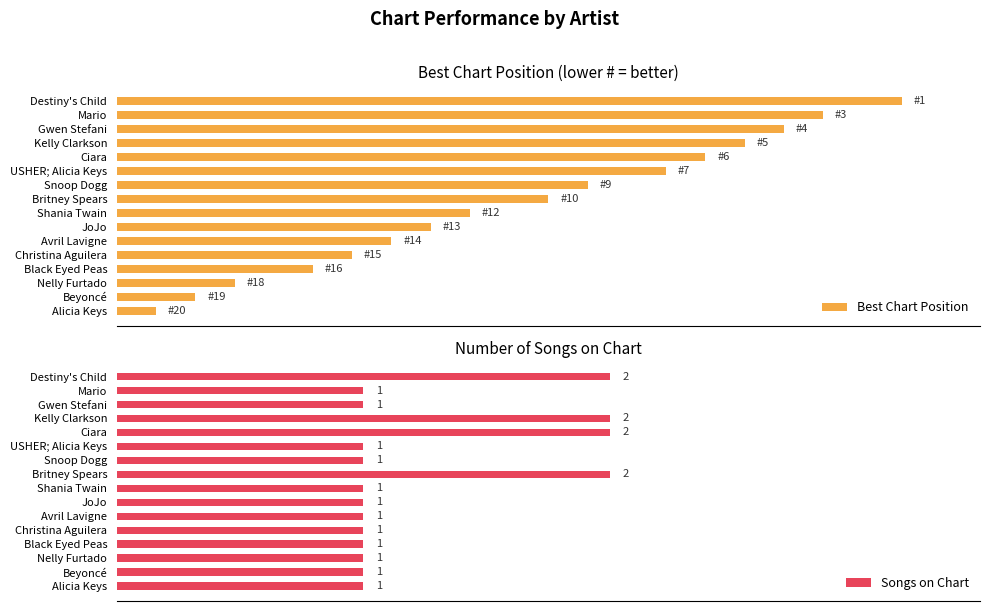

What are all the series names shown in the legend?

Best Chart Position, Songs on Chart